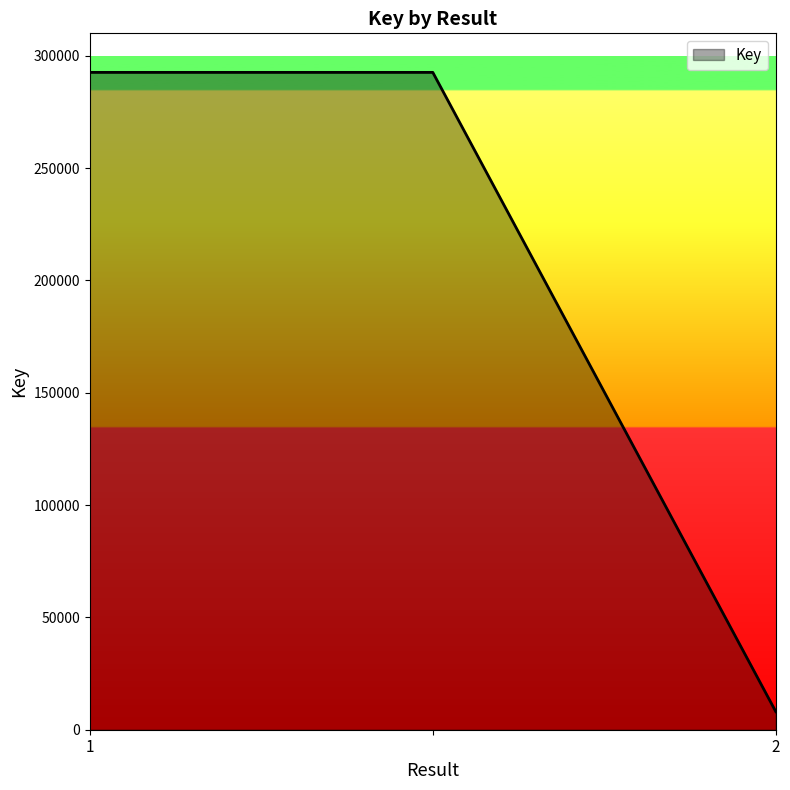

Reading right to left, extract all data points from this chart.

8030	292623	292623